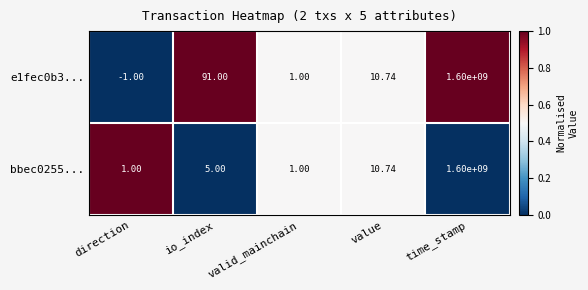

At which label does e1fec0b3... first exceed 10?

io_index